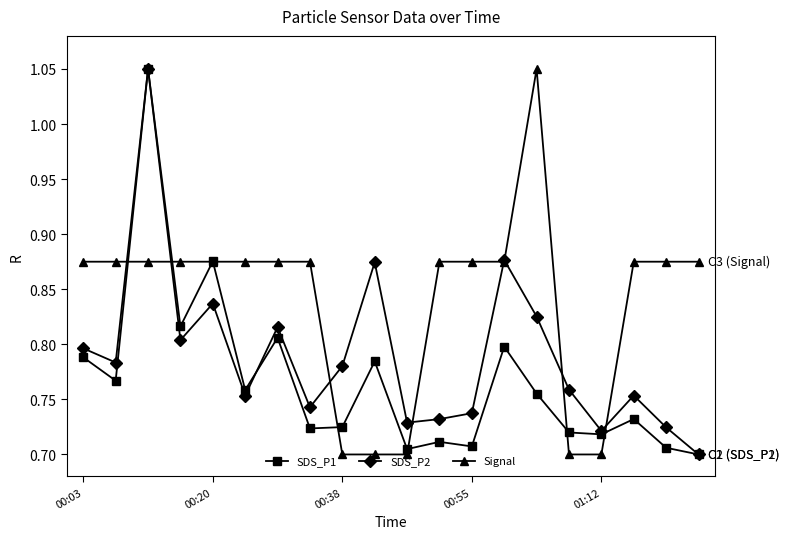

How many SDS_P2 values are between 0 and 1?

19